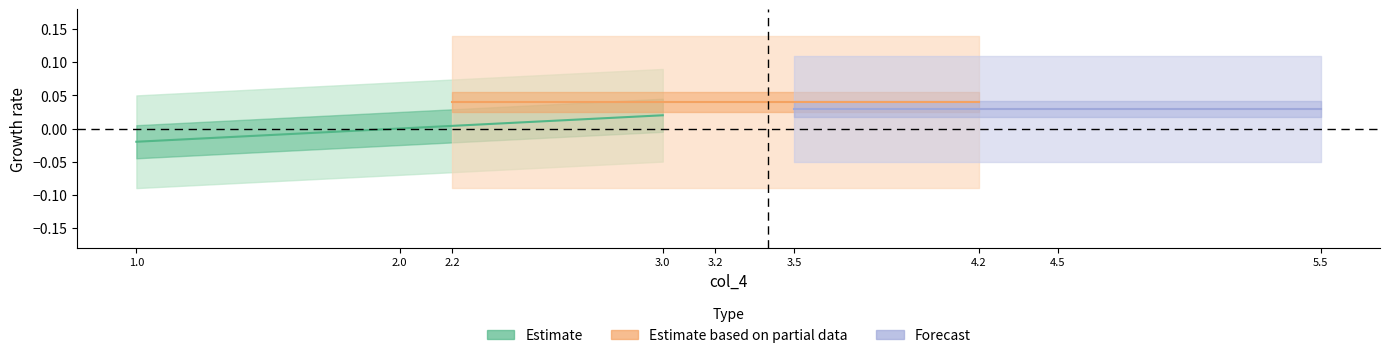

The chart shows a value of 0.0 at 3.0. True or false?

True